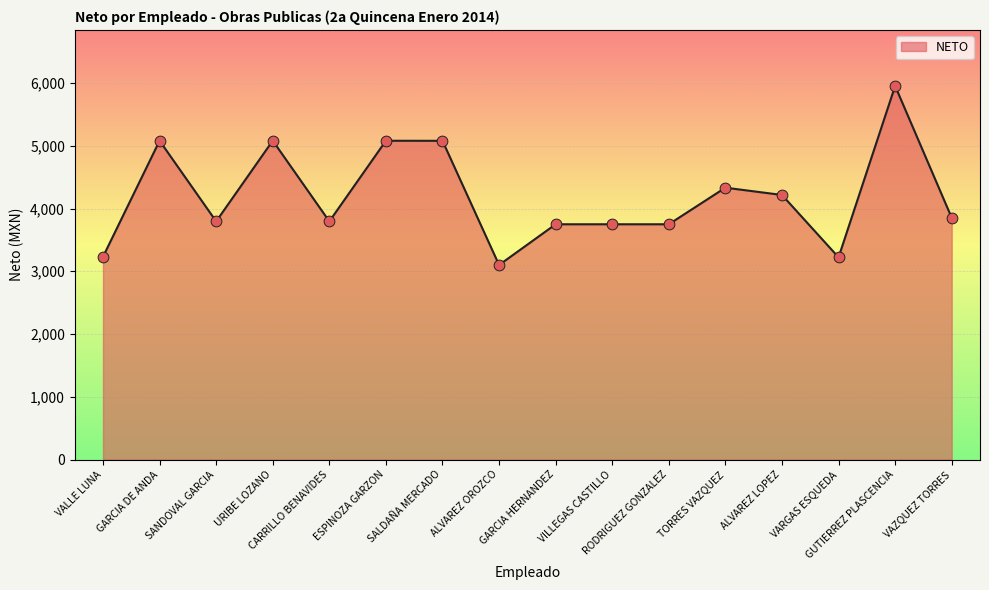

Between SANDOVAL GARCIA and ALVAREZ LOPEZ, which is larger?

ALVAREZ LOPEZ